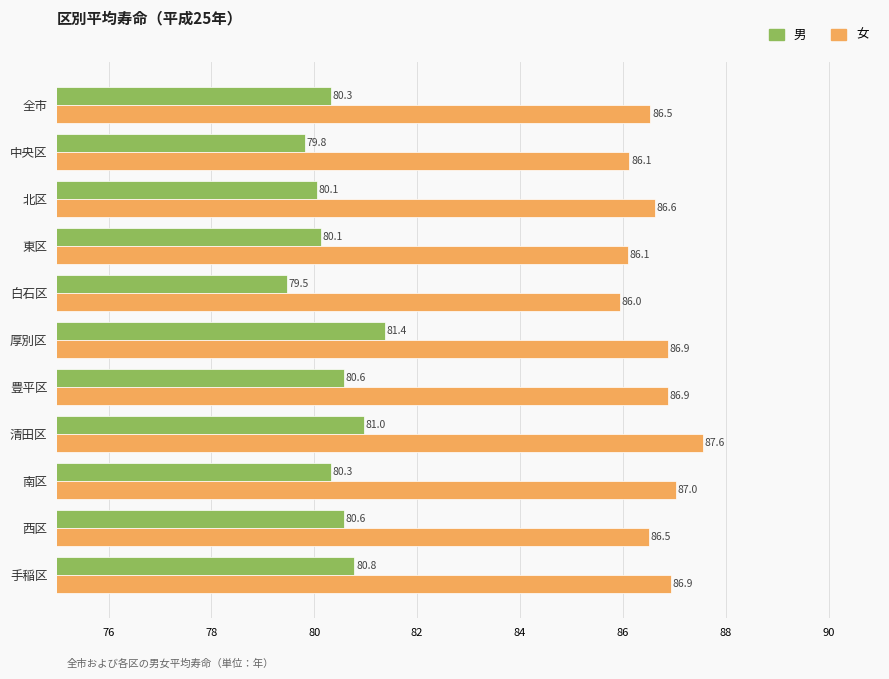

What is the difference between the maximum and minimum values in the 男 series?

1.9